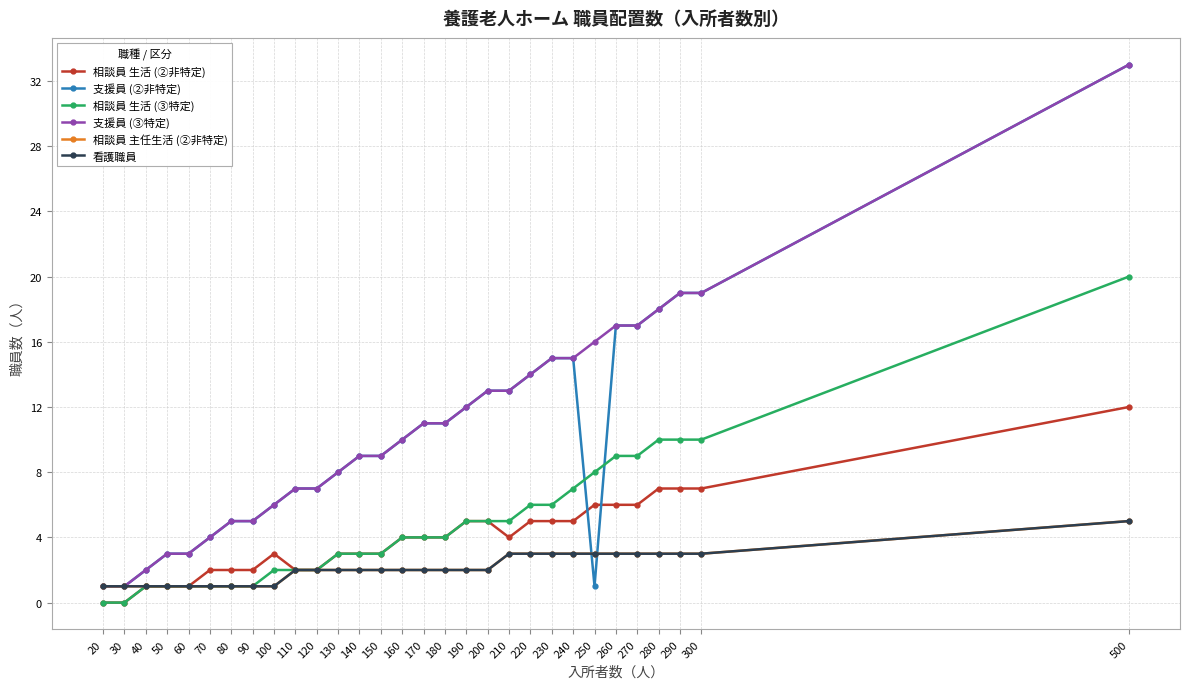

Is this an area chart (filled region under the line)?

No